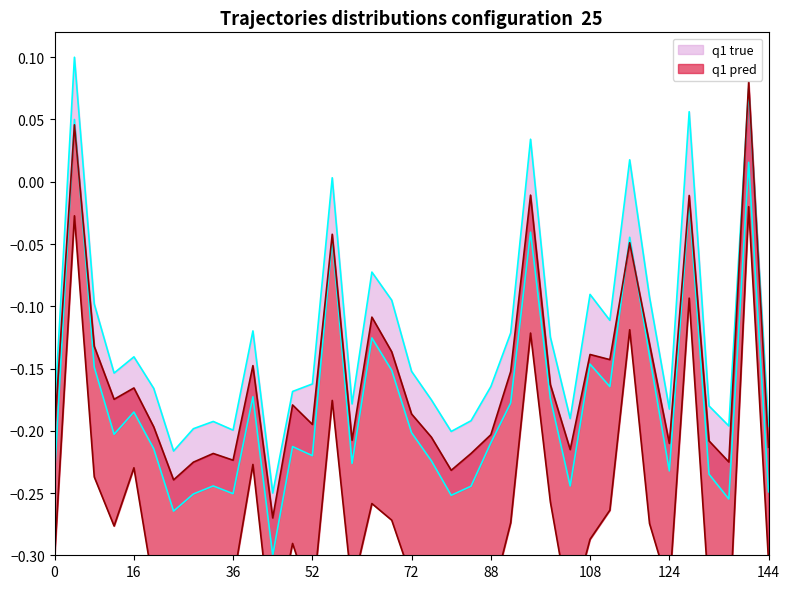

At how many categories does at least one series exceed 0?

6